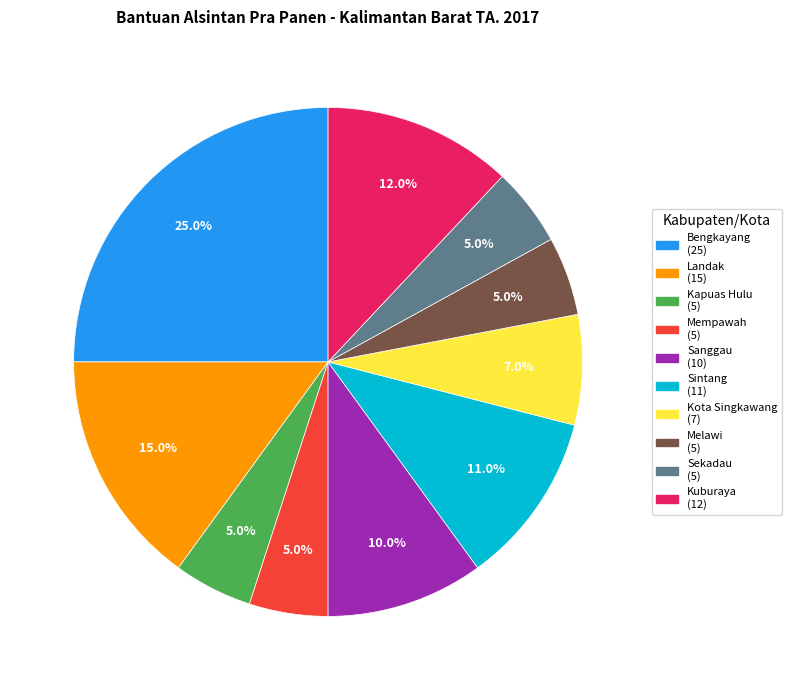

True or false: Bengkayang accounts for 37% of the total.

False